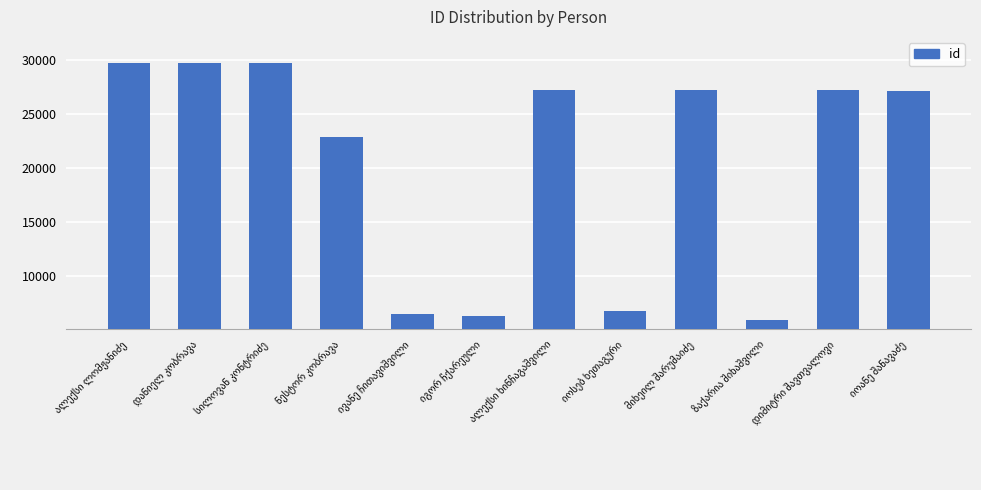

Does the chart contain any negative values?

No